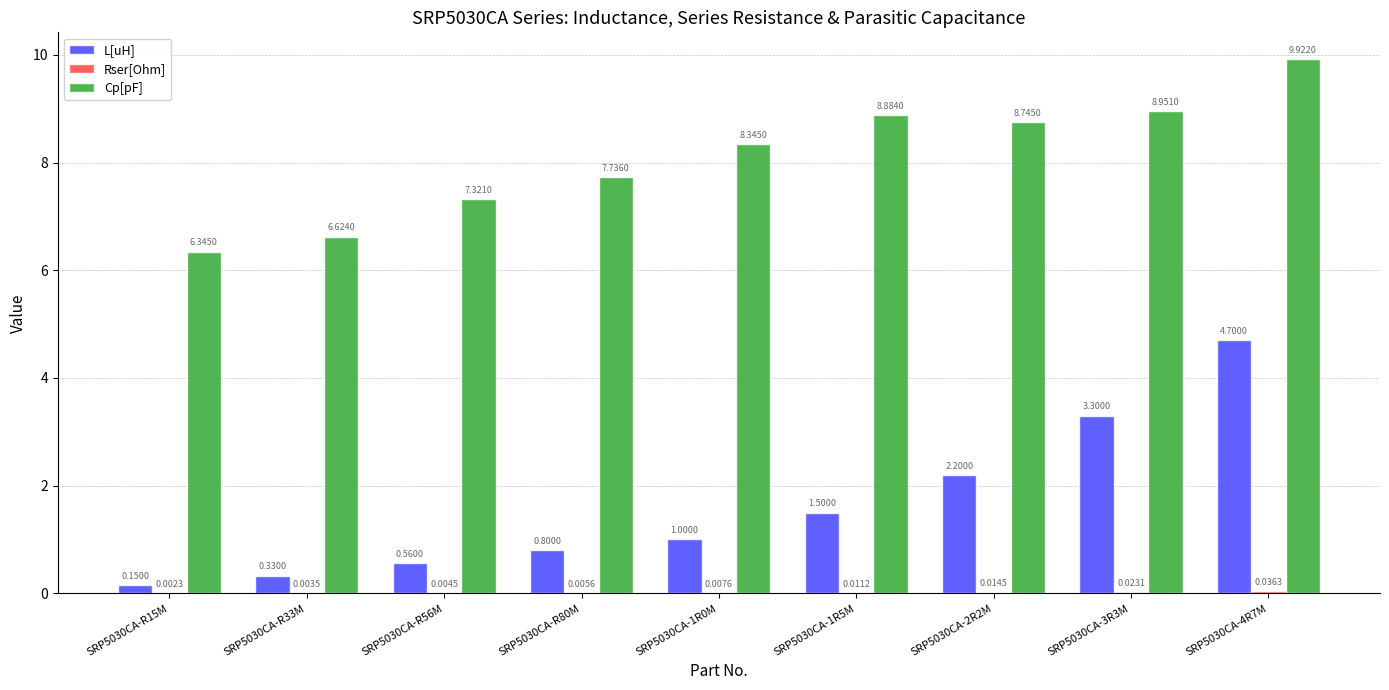

At which category is the sum across all series the highest?

SRP5030CA-4R7M